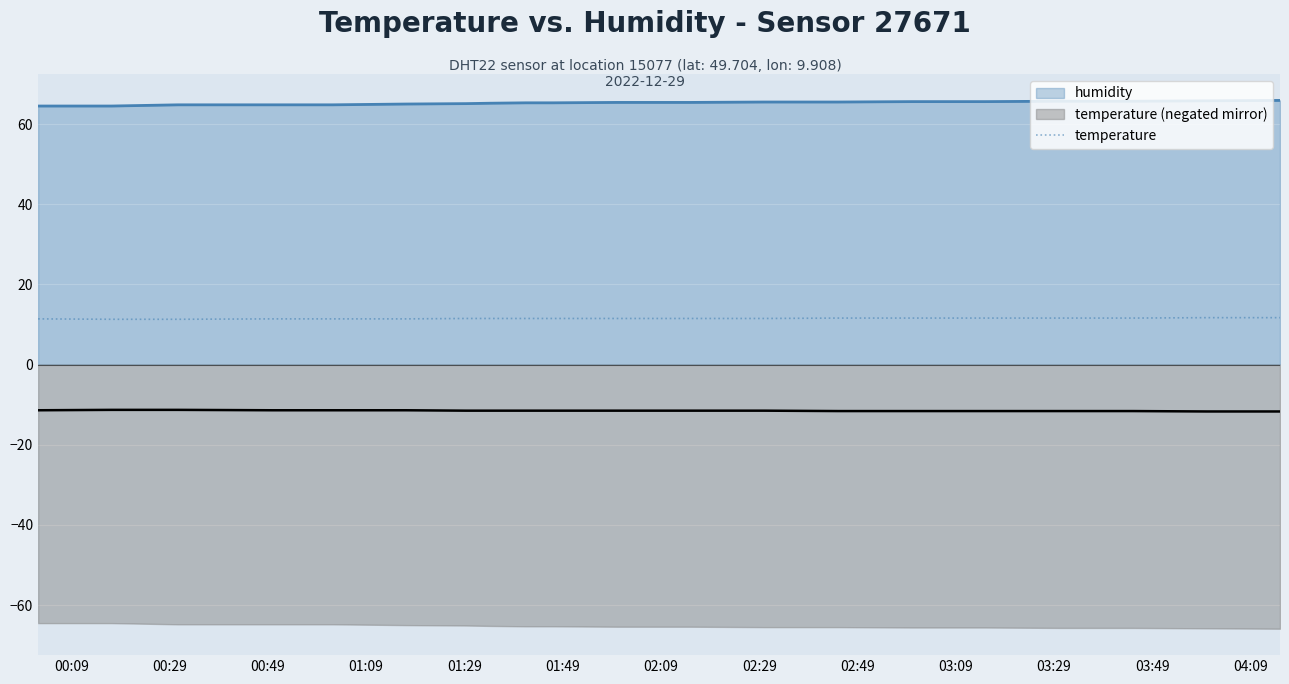

What is the highest value of the temperature series?

11.7